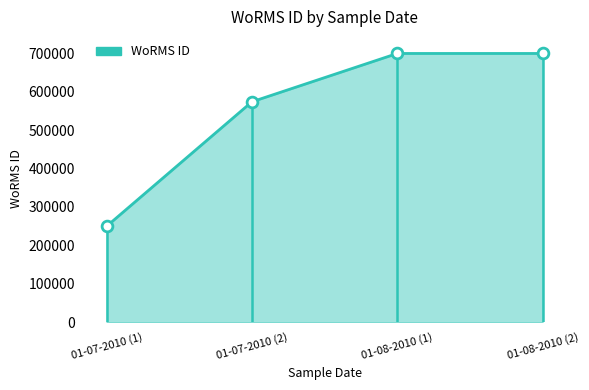

What is the change in value from 01-07-2010 (1) to 01-08-2010 (2)?

+449889